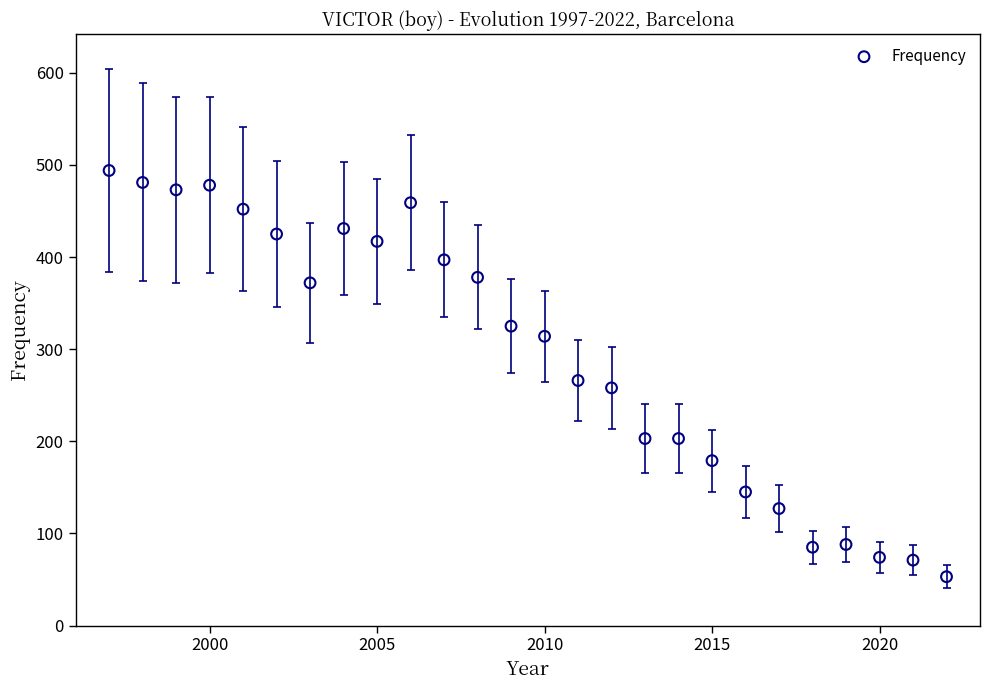

What Y value in the scatter plot is closest to 273?

266